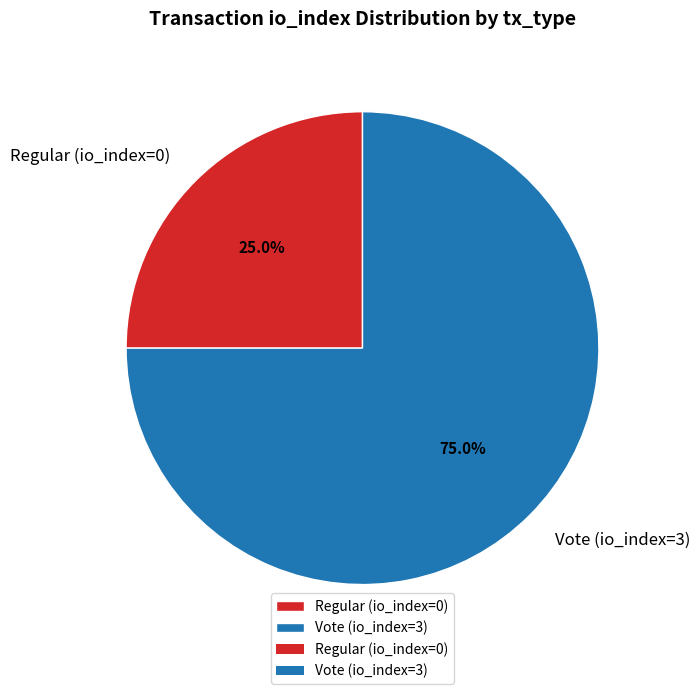

To the nearest percent, what is the difference between the Regular (io_index=0) and Vote (io_index=3) slice percentages?

50%